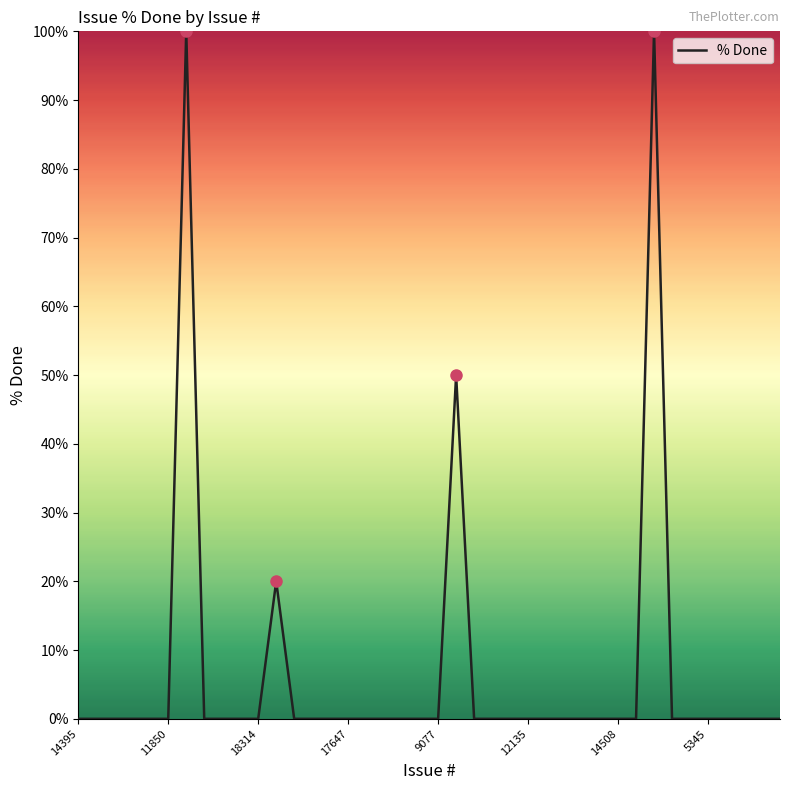

What is the greatest value displayed?

100